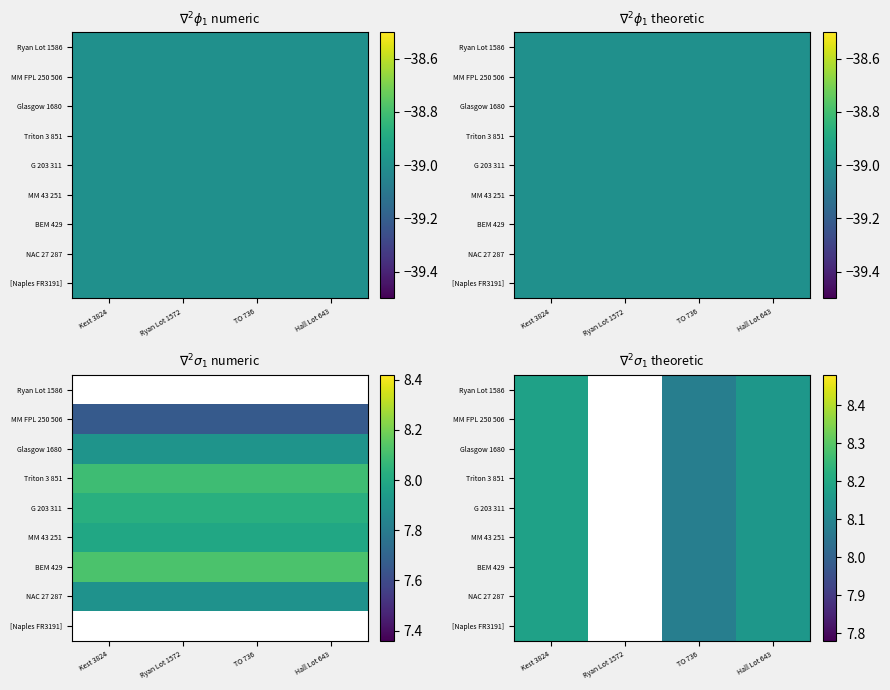

At how many categories does at least one series exceed 8?

3